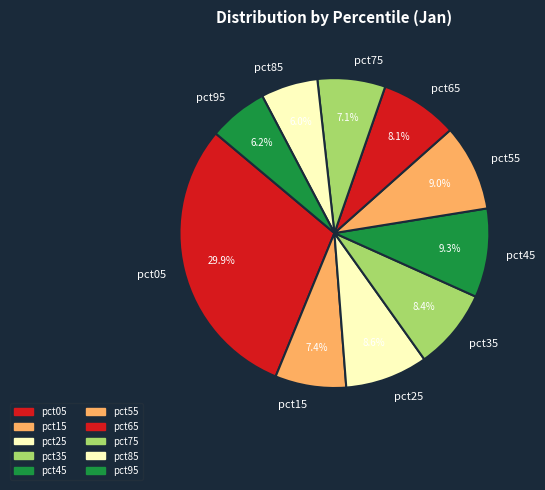

Combined, do pct85 and pct65 account for over 50%?

No